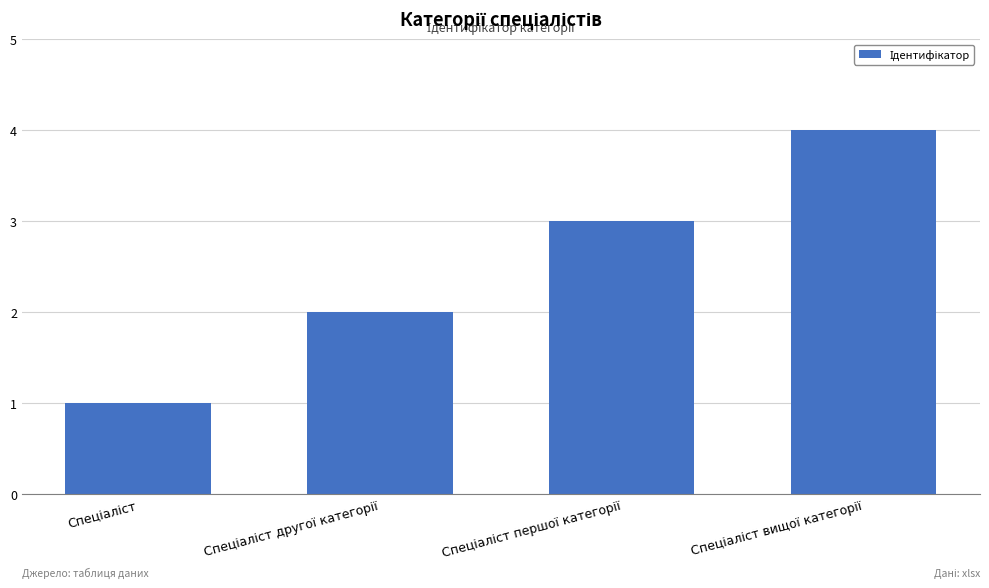

What is the difference between the maximum and minimum values?

3